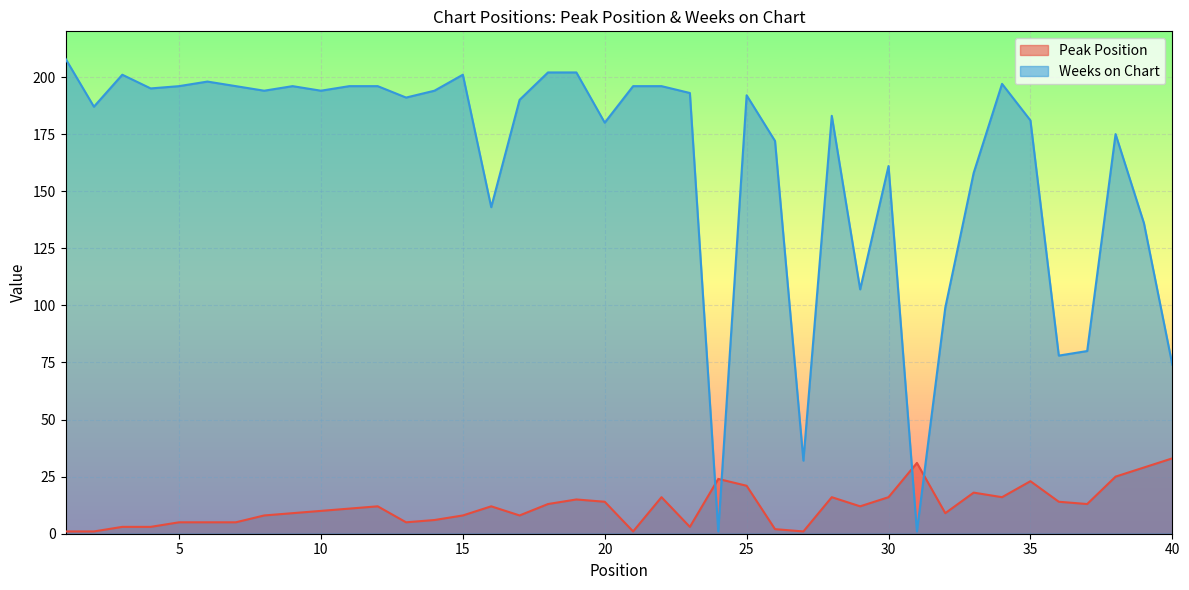

How many data points in Weeks on Chart are above 192?

19